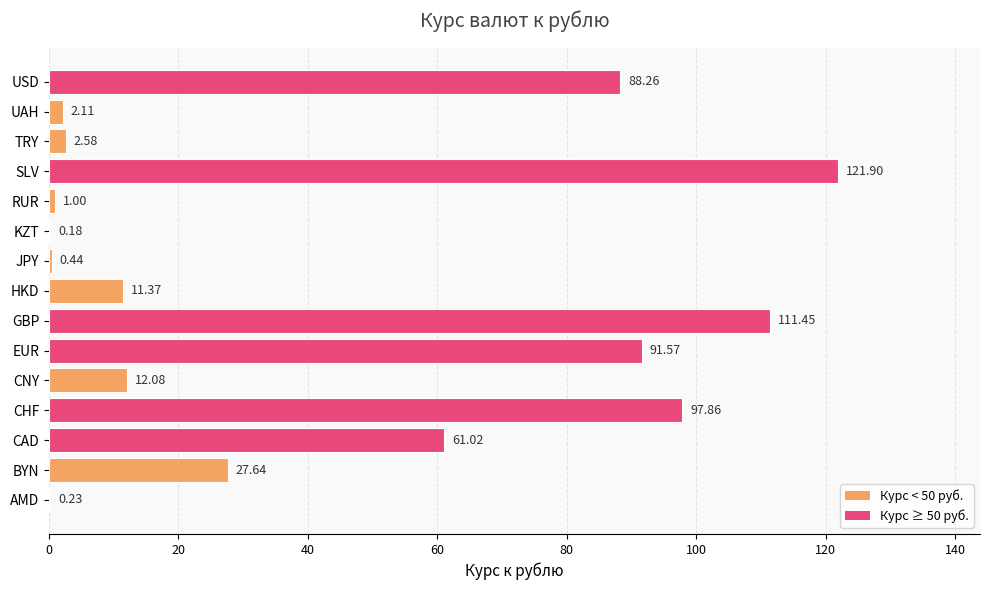

What is the sum of all values?

629.7